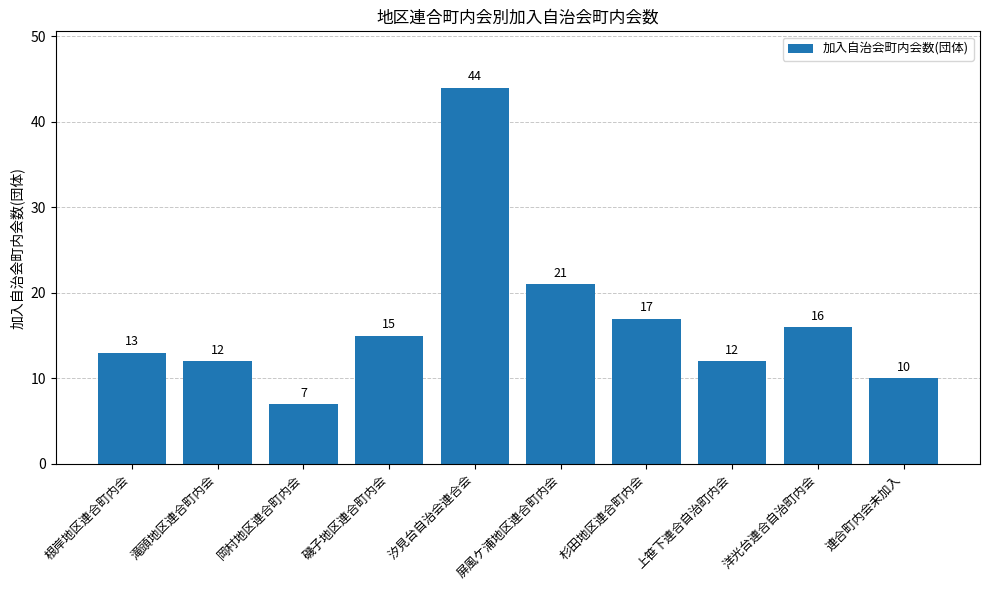

What position from the right is 屏風ケ浦地区連合町内会?

5